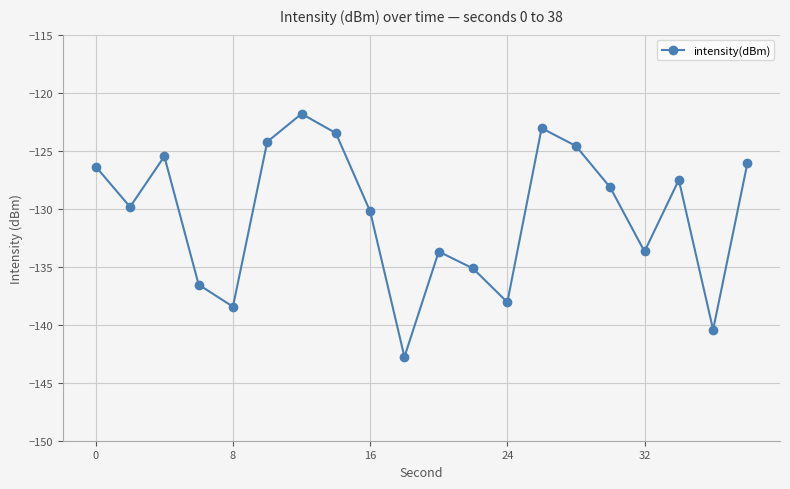

What is the difference between the second highest and minimum values?

19.7